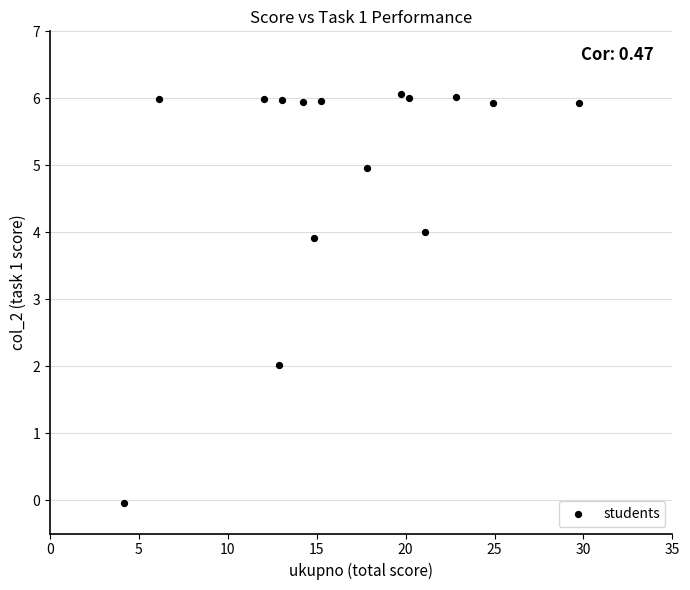

What is the range of X values (max minus min)?

25.6